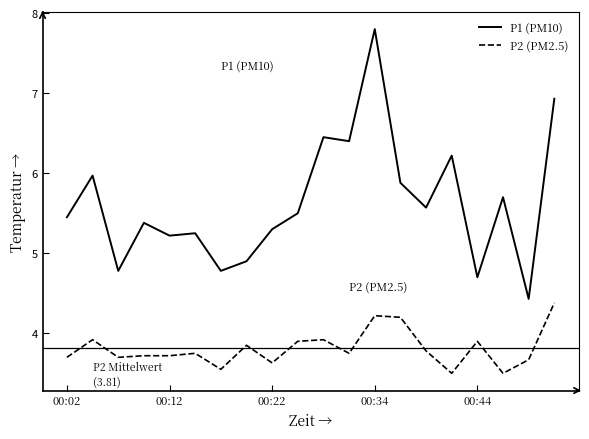

What is the lowest value of the P1 (PM10) series?

4.4